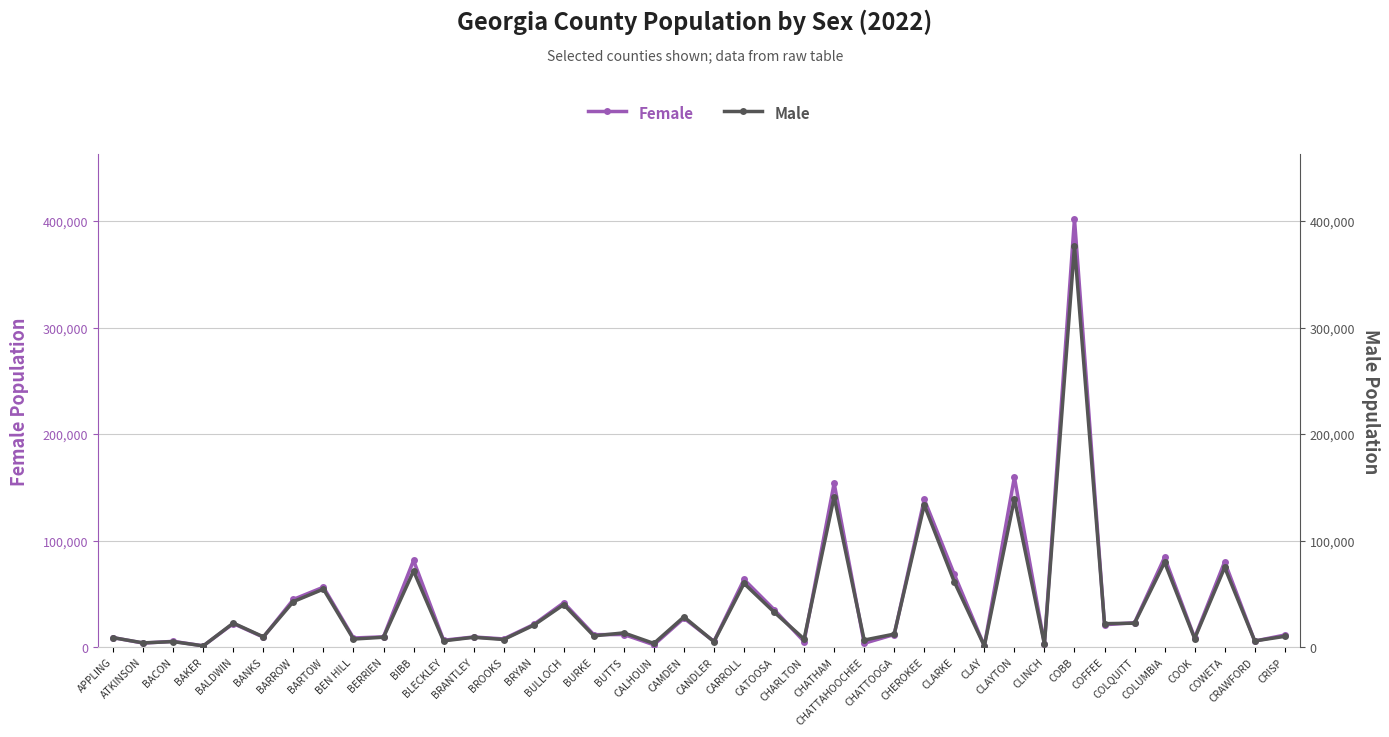

Reading right to left, what are all the values shown in this chart?

Female: 11657	6018	80448	9081	84638	23235	21320	402580	3376	159917	1508	68634	139053	12142	3887	154267	5571	35626	63821	5723	27447	2468	12155	12009	41993	21578	8018	9850	6786	81771	9992	8875	56628	45116	9664	22418	1507	5736	4076	9265
Male: 10410	6116	75194	8371	79960	22769	22366	376794	3106	139488	1353	61613	133787	12544	6918	141492	7928	33262	60108	5427	28697	3768	13691	10875	40251	20865	7453	9552	6185	71854	9598	7867	54803	43078	9983	22888	1457	5481	4299	9151